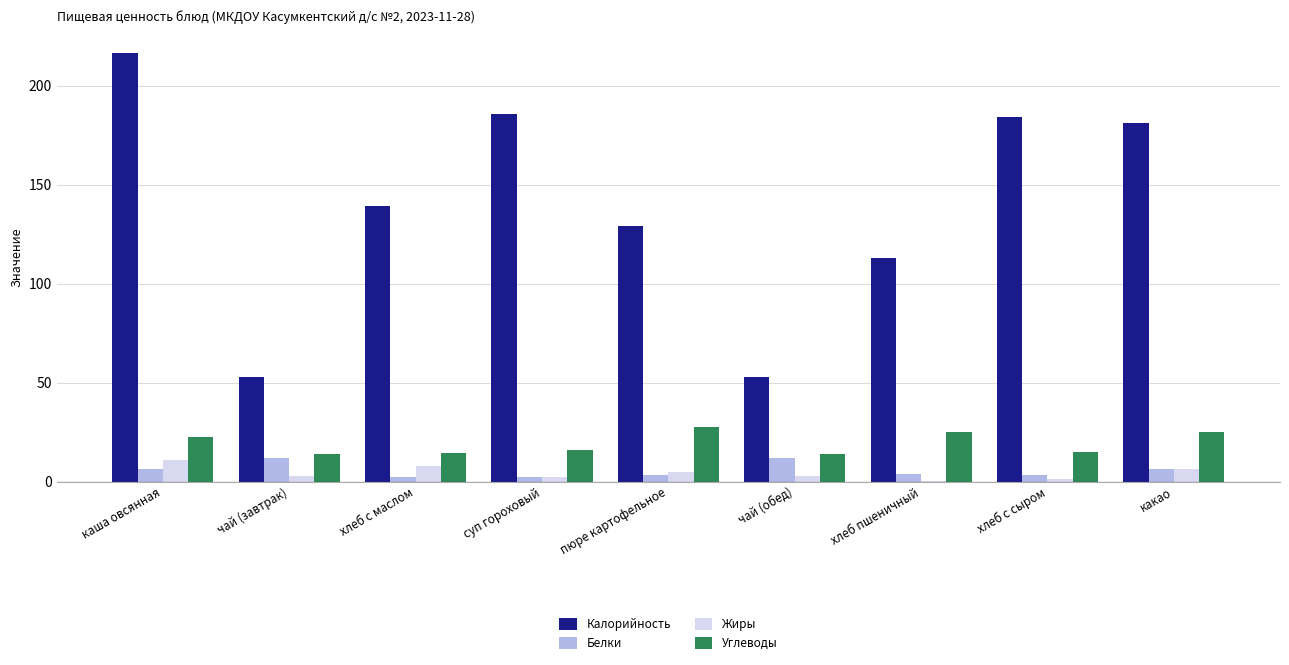

Between каша овсянная and хлеб пшеничный, which series saw the biggest shift?

Калорийность